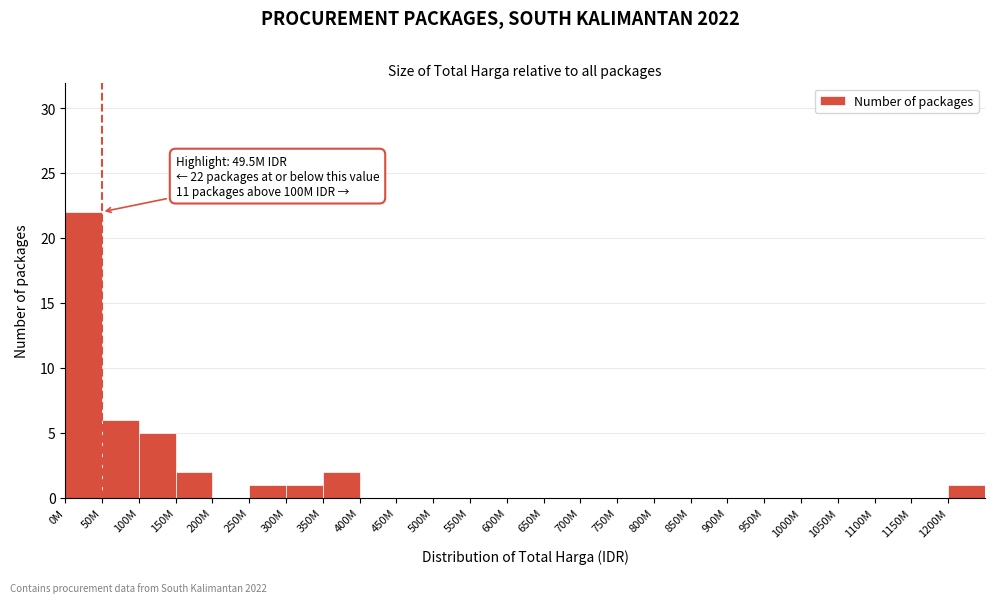

Reading left to right, what are all the values shown in this chart?

0M=22	50M=6	100M=5	150M=2	200M=0	250M=1	300M=1	350M=2	400M=0	450M=0	500M=0	550M=0	600M=0	650M=0	700M=0	750M=0	800M=0	850M=0	900M=0	950M=0	1000M=0	1050M=0	1100M=0	1150M=0	1200M=1